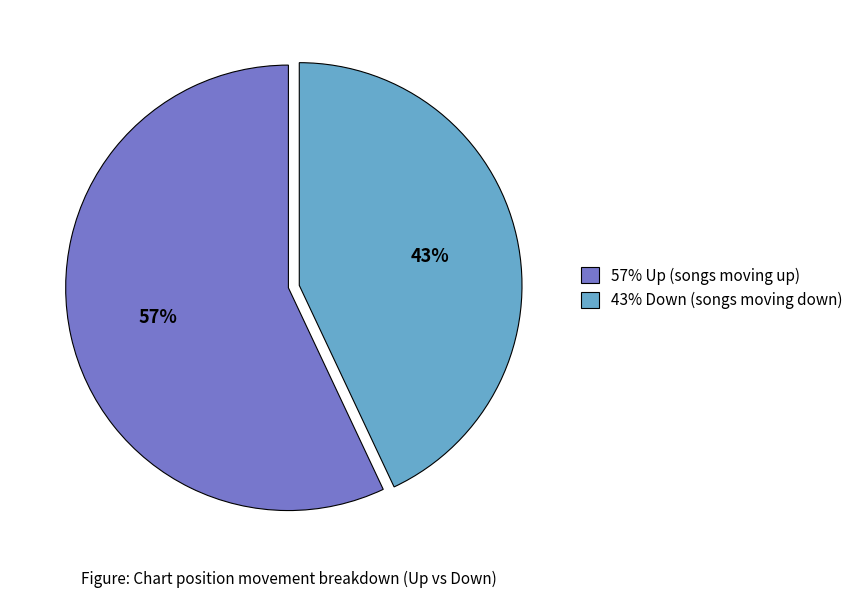

To the nearest percent, what percentage of the pie is 57% Up (songs moving up)?

57%